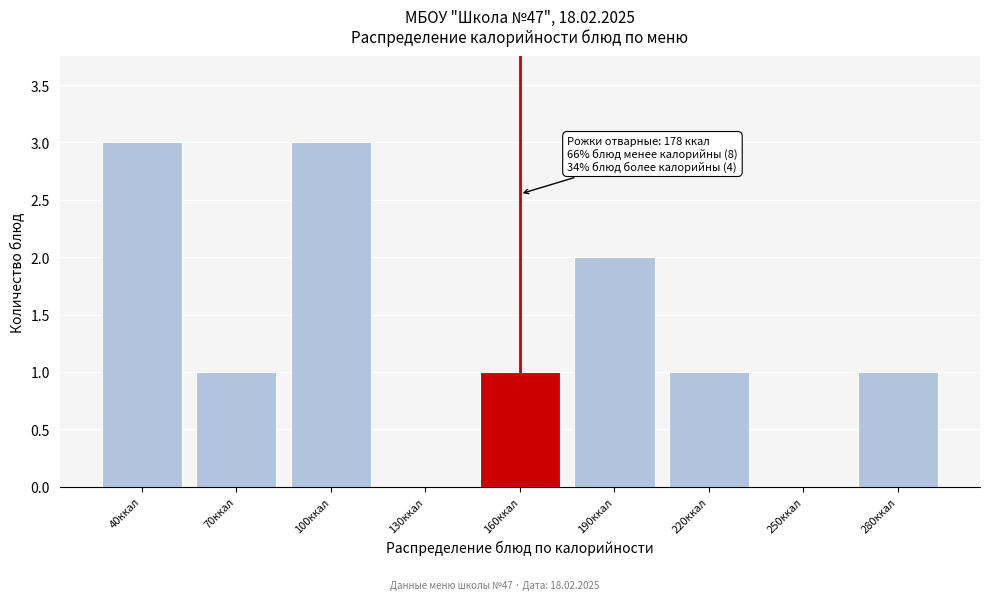

Reading left to right, list all the values displayed in this chart.

40ккал=3	70ккал=1	100ккал=3	130ккал=0	160ккал=1	190ккал=2	220ккал=1	250ккал=0	280ккал=1